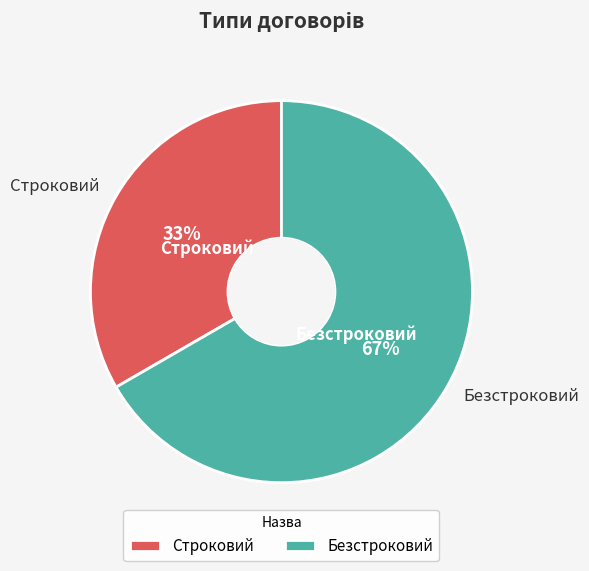

To the nearest percent, what portion does Безстроковий represent?

67%